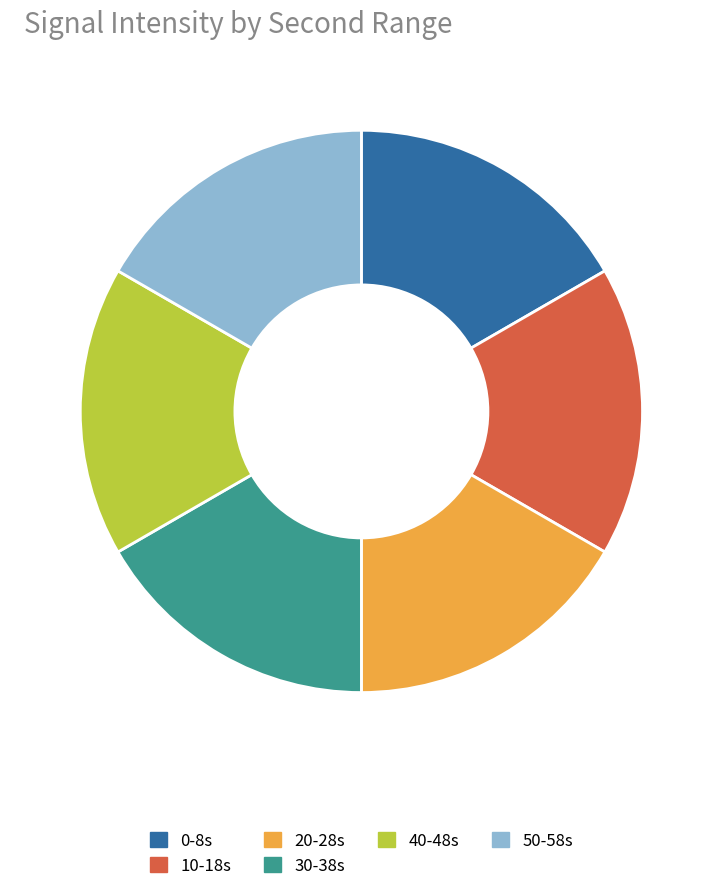

Do 20-28s and 50-58s together represent more than half of the pie?

No